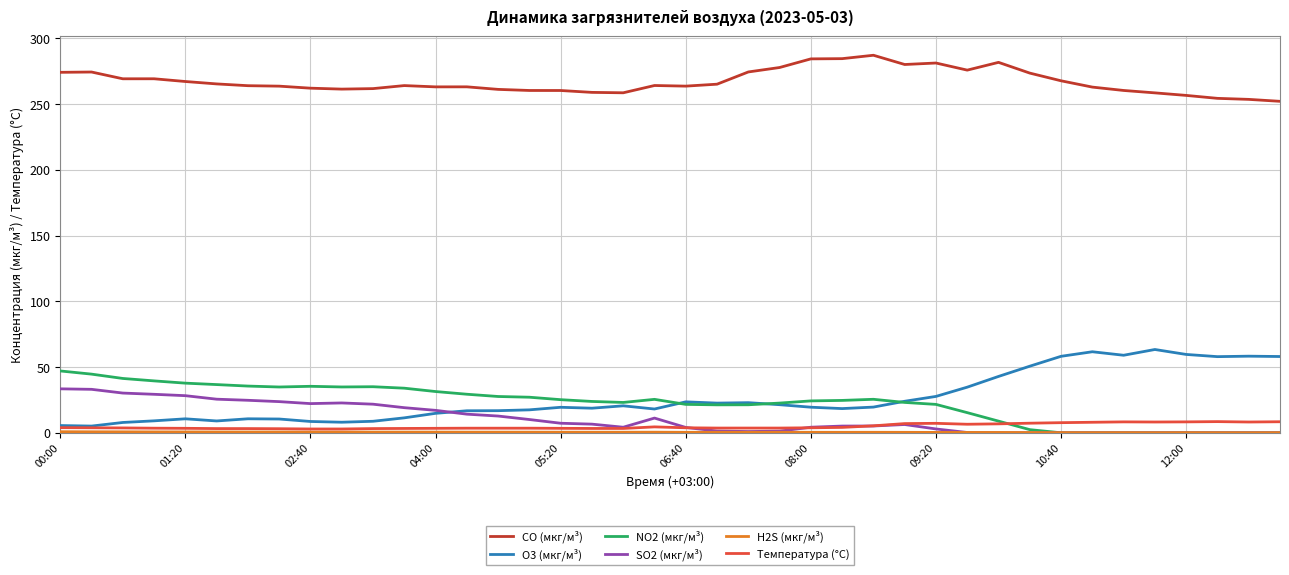

What is the maximum value shown in the chart?

287.2